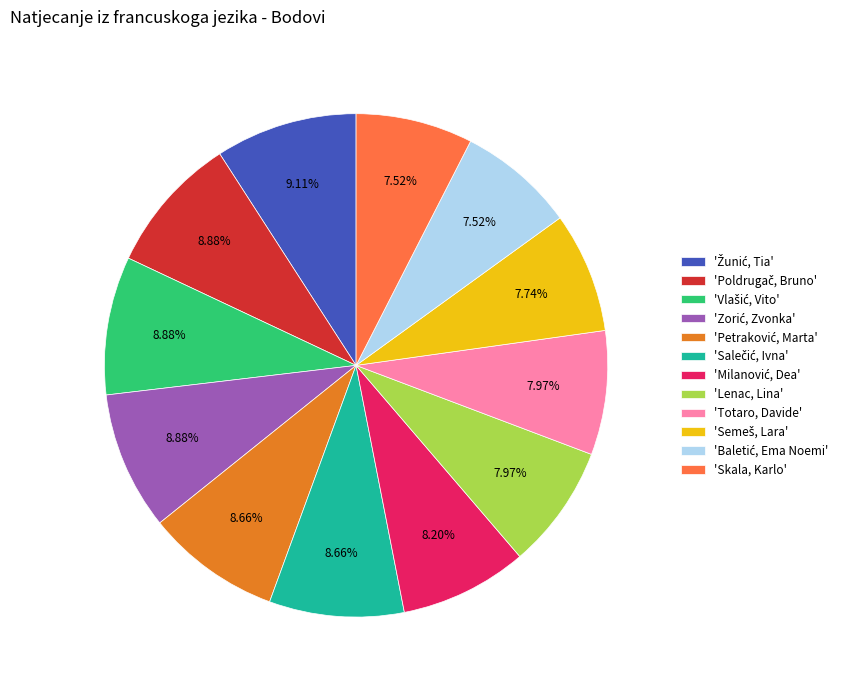

Does any single category account for the majority?

No